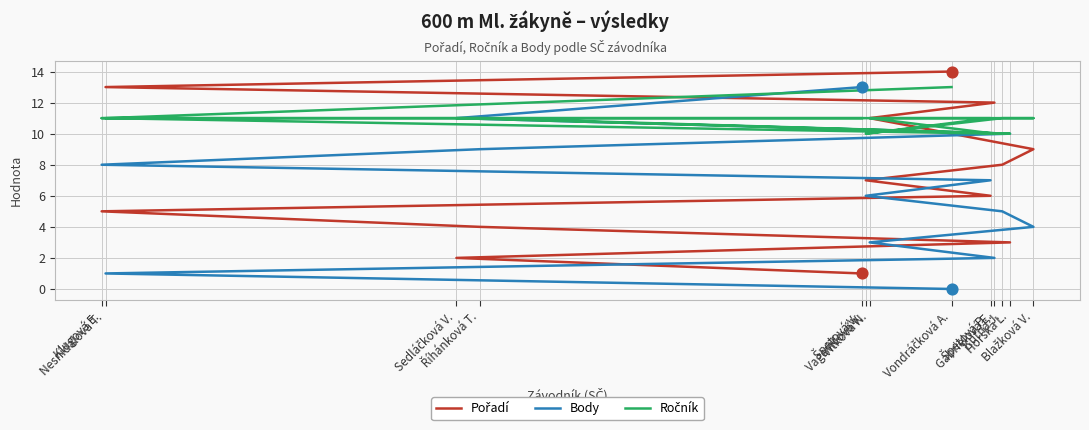

Which series has the widest spread of Y values?

Pořadí